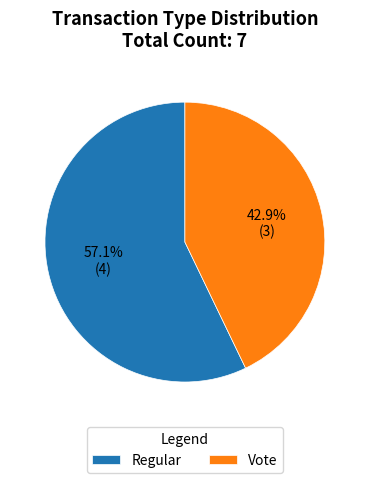

Is there any slice that represents more than half of the pie?

Yes